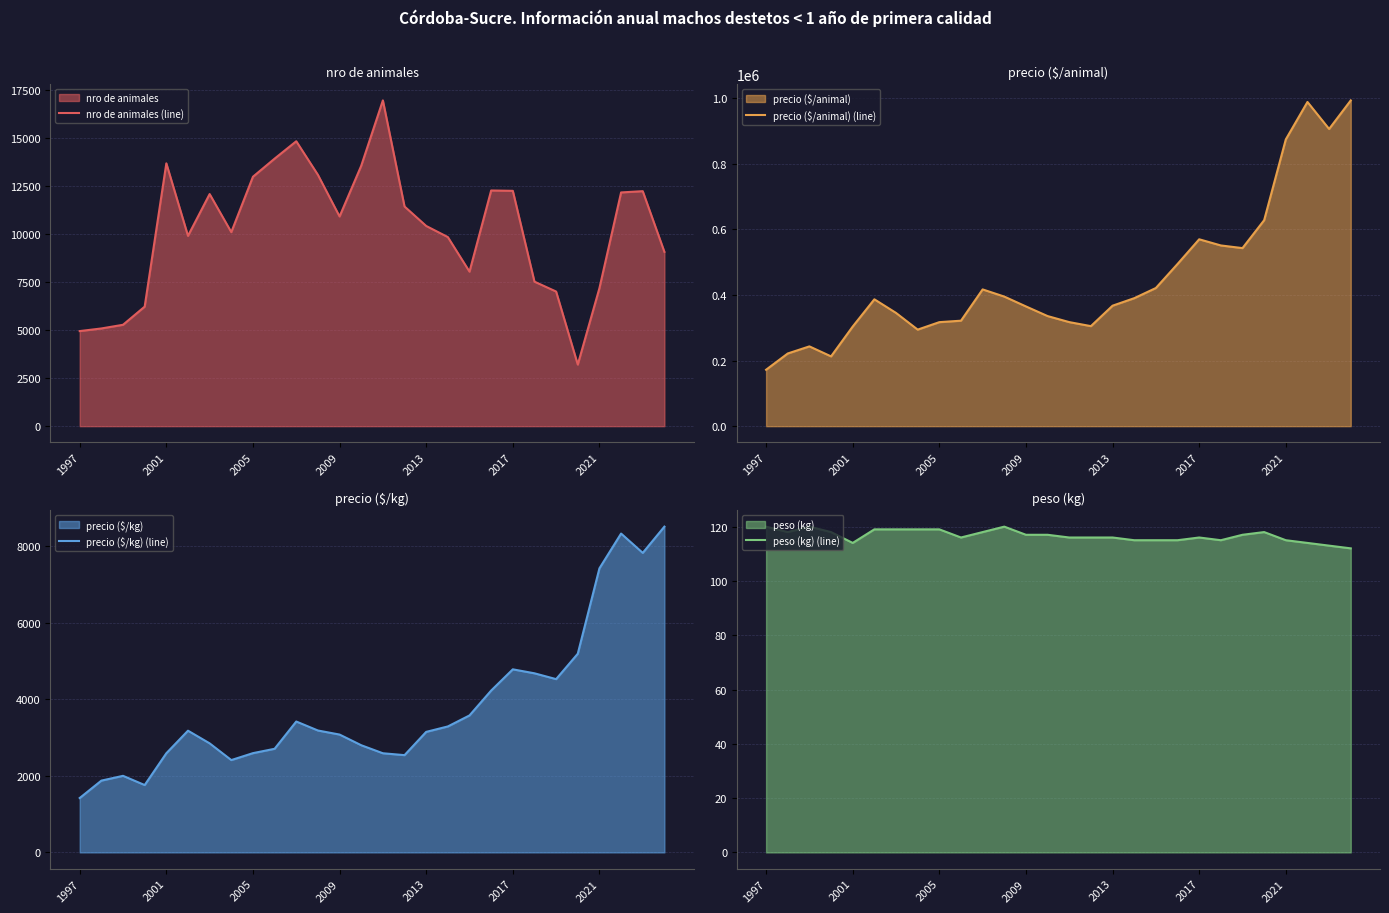

Which category has the lowest value in the precio ($/kg) (line) series?

1997